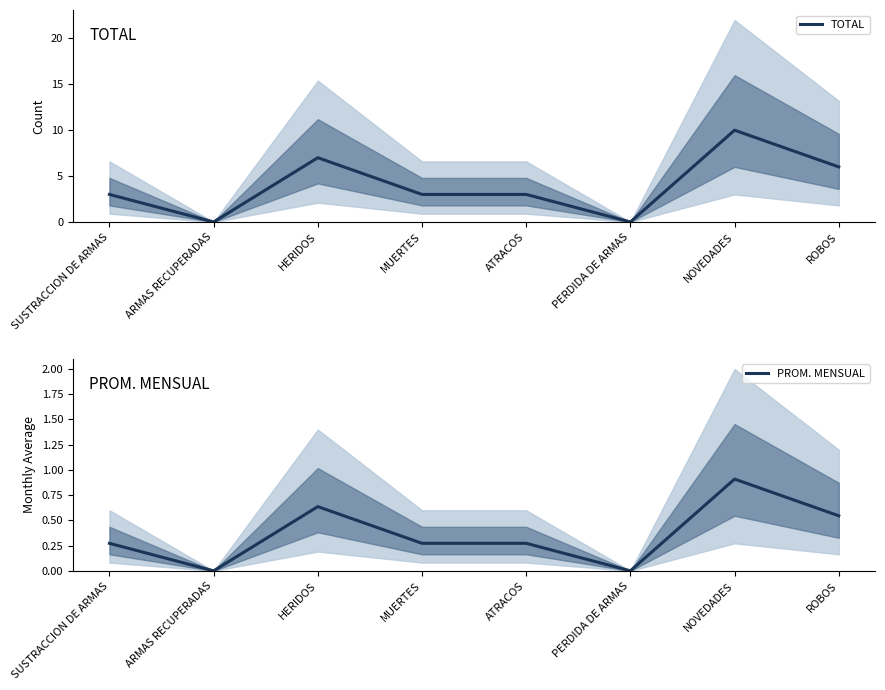

At which category is the sum across all series the highest?

NOVEDADES